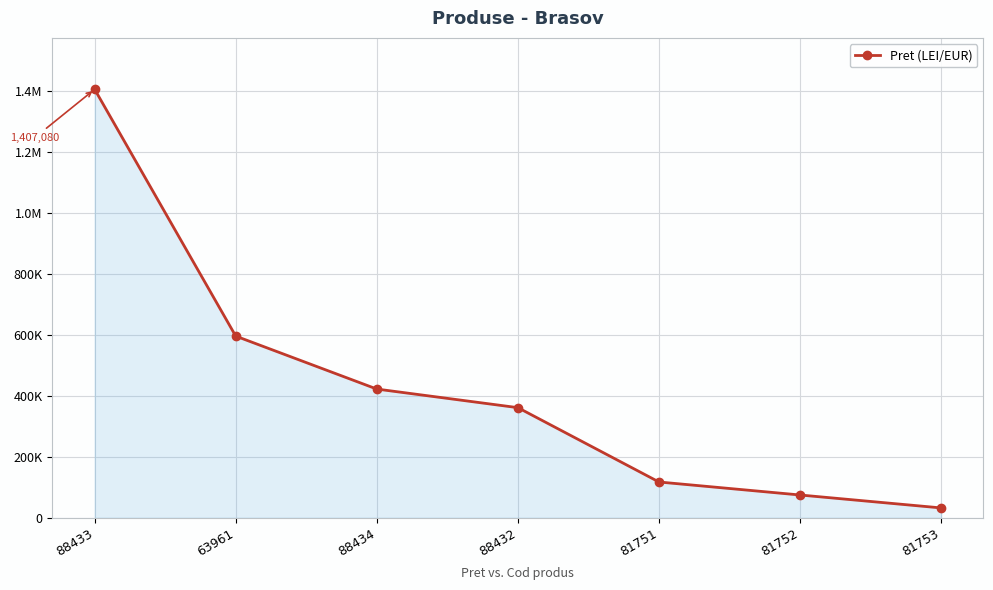

What is the change in value from 88433 to 88432?

-1045376.1